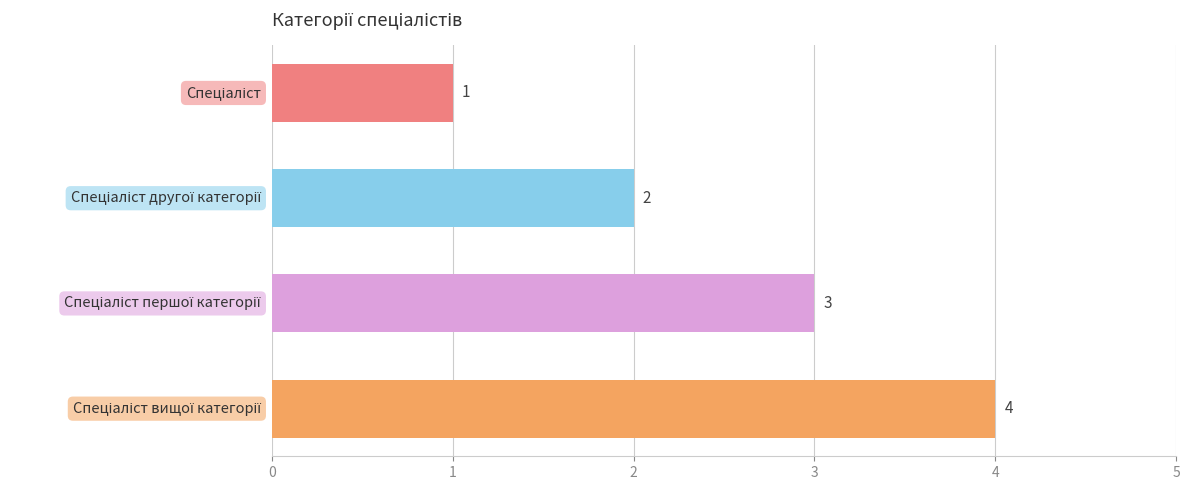

What is the value of the 3rd bar from the top?

3